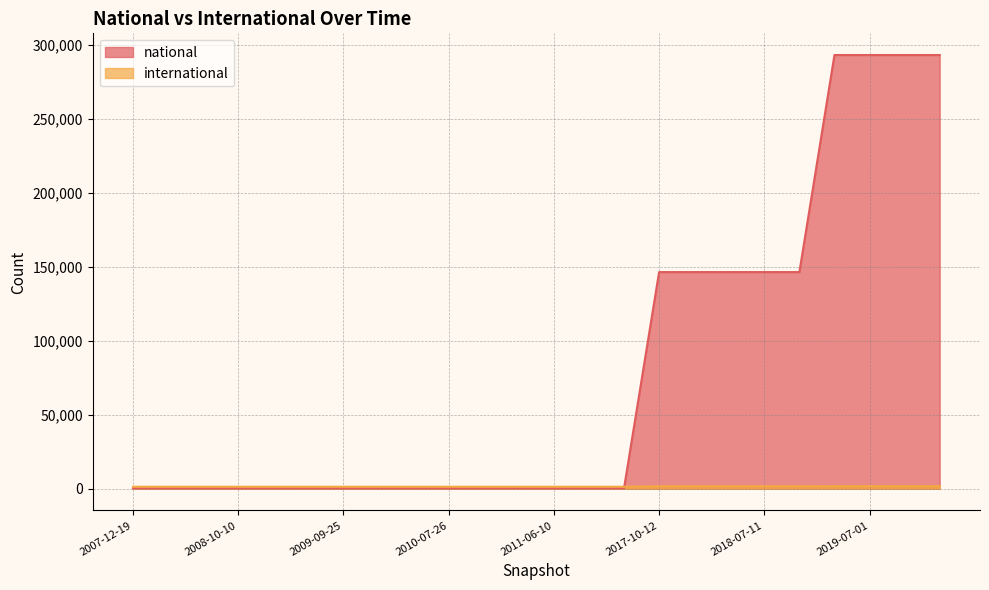

What is the difference between the maximum and minimum values in the international series?

428